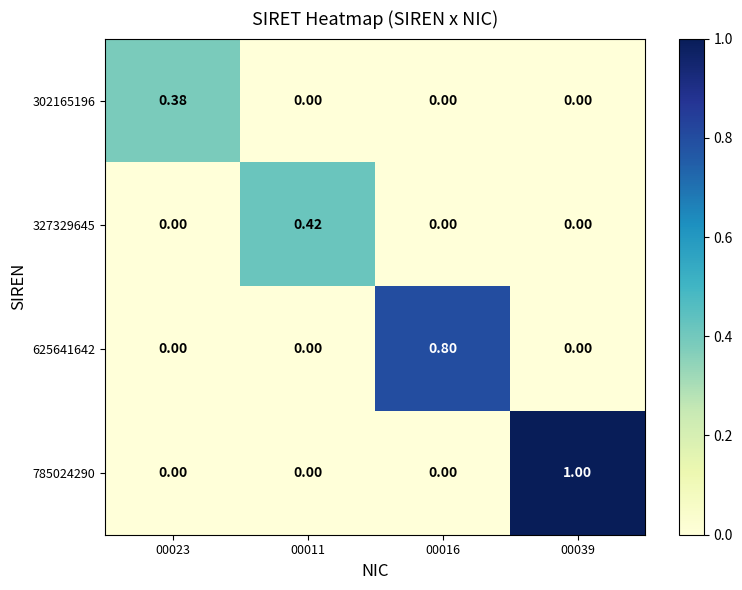

Is the value of 327329645 at 00011 greater than the value of 625641642 at 00039?

Yes